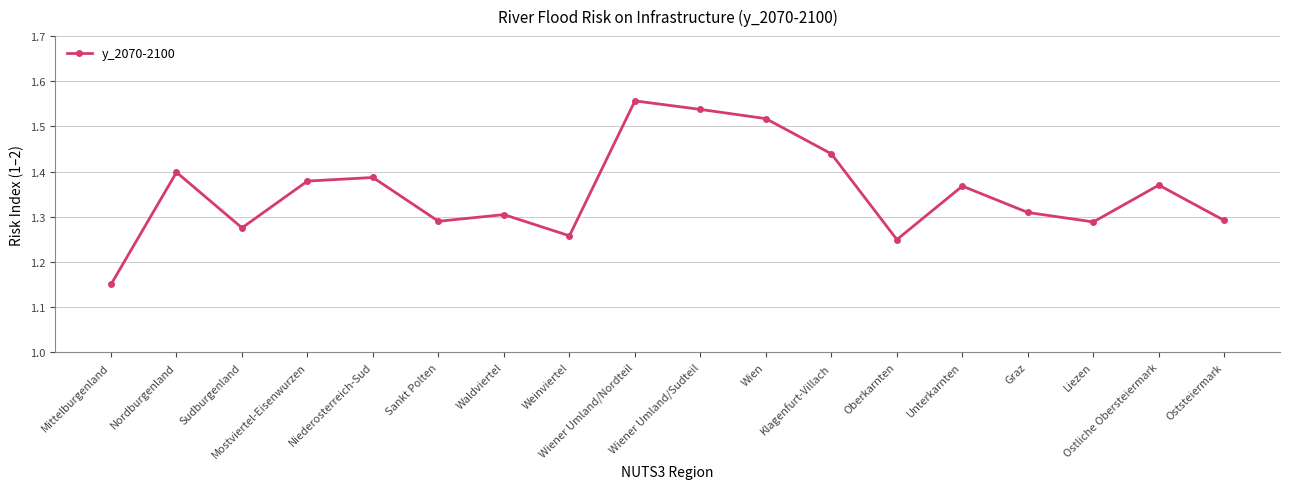

At which category does the chart reach its minimum across all series?

Mittelburgenland